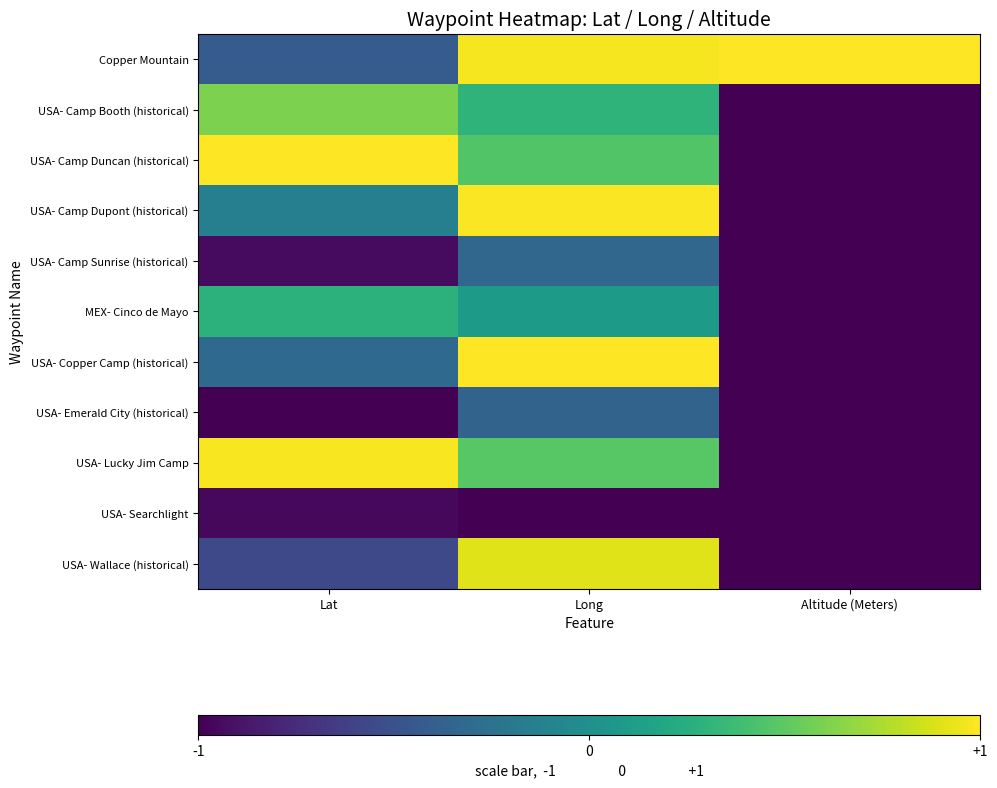

What is the difference between the highest and lowest values at Altitude (Meters)?

2.0